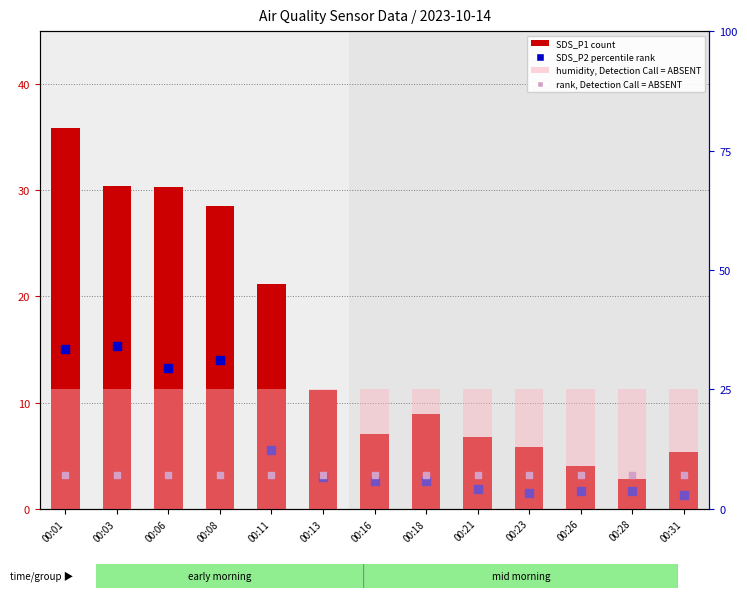

Is the value of SDS_P2 (percentile rank) at 00:16 greater than the value of BME280_humidity (ABSENT) at 00:28?

No